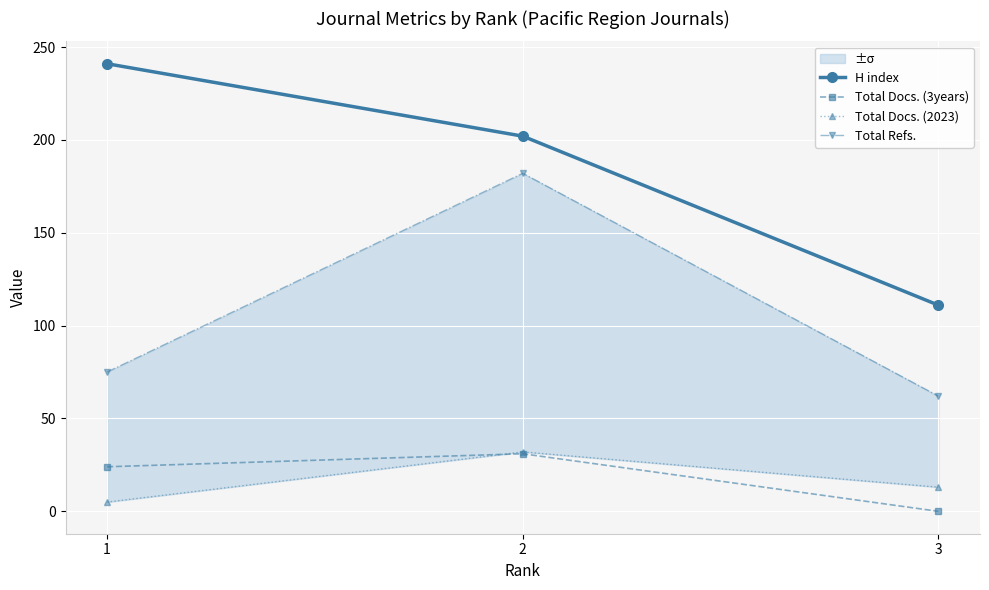

What is the sum of all Total Docs. (2023) values?

50